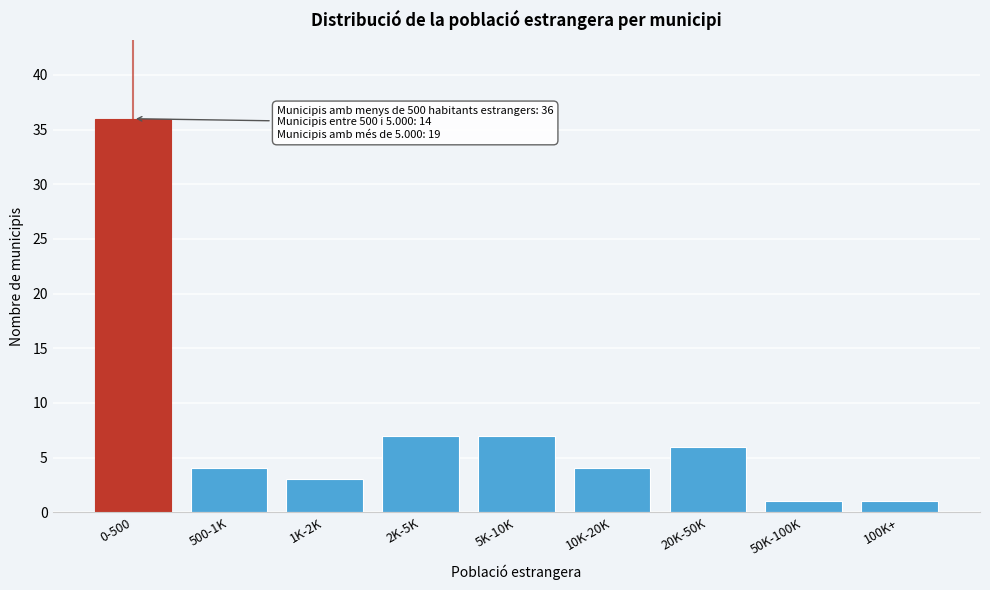

Reading right to left, transcribe all the data shown in this chart.

100K+=1	50K-100K=1	20K-50K=6	10K-20K=4	5K-10K=7	2K-5K=7	1K-2K=3	500-1K=4	0-500=36